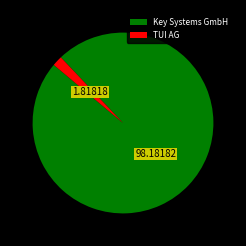

Combined, do Key Systems GmbH and TUI AG account for over 50%?

Yes